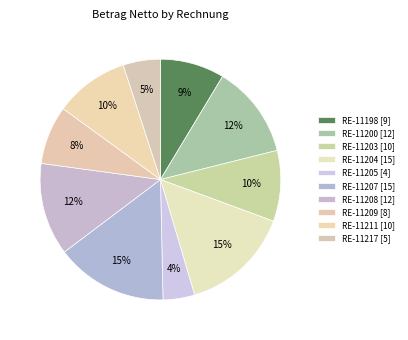

To the nearest percent, what portion does RE-11217 represent?

5%